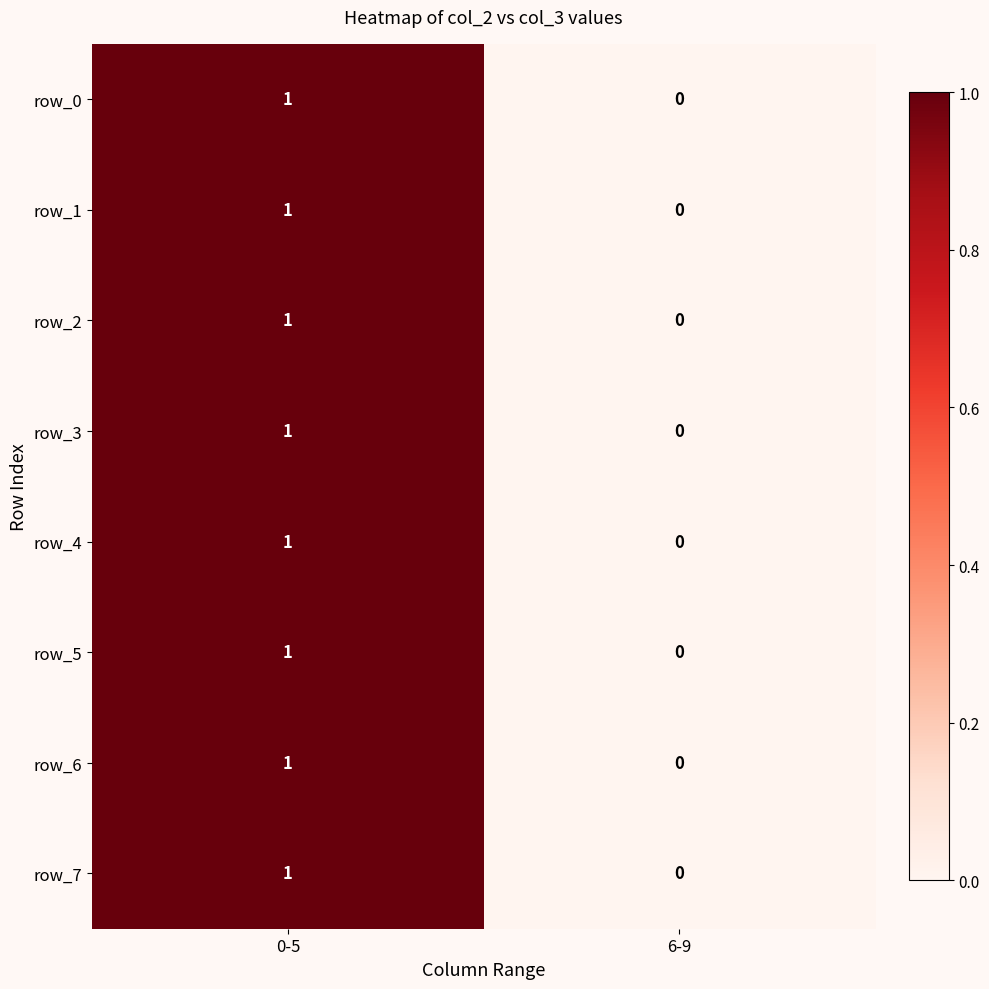

True or false: row_4 has a value of 0 at 0-5.

False